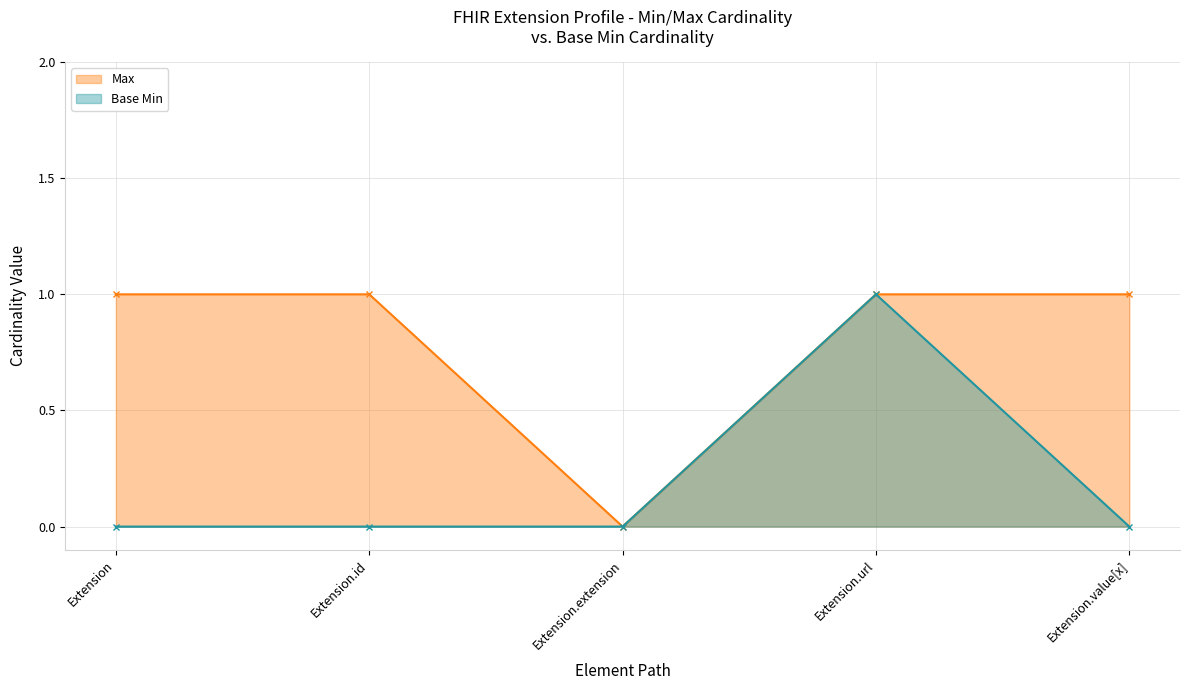

True or false: Base Min and Max intersect in this chart.

False